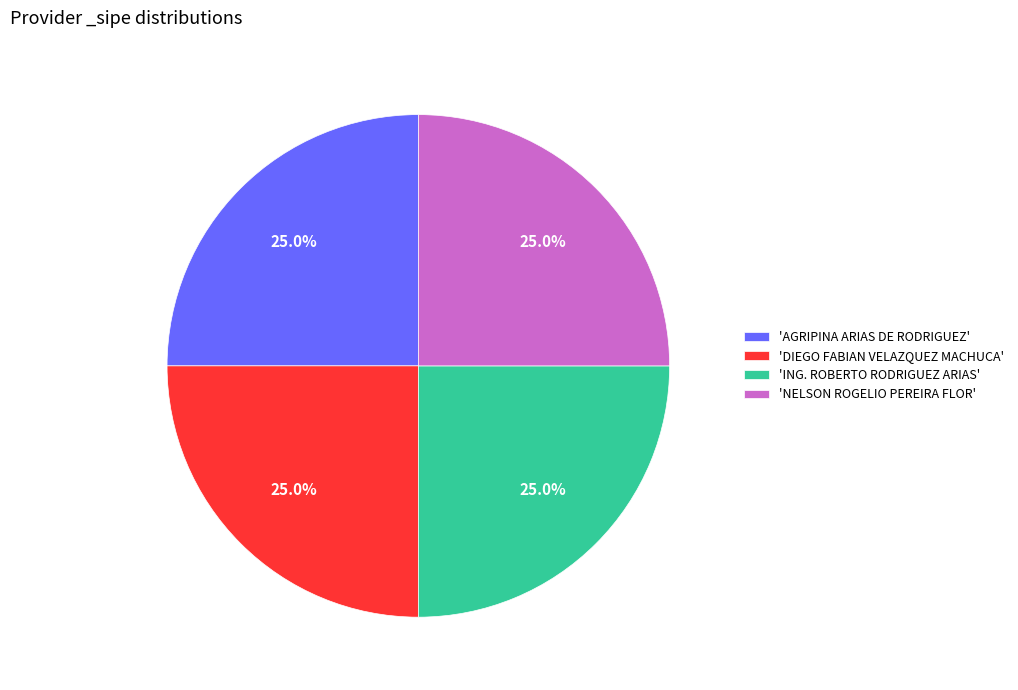

How many slices are in this pie chart?

4